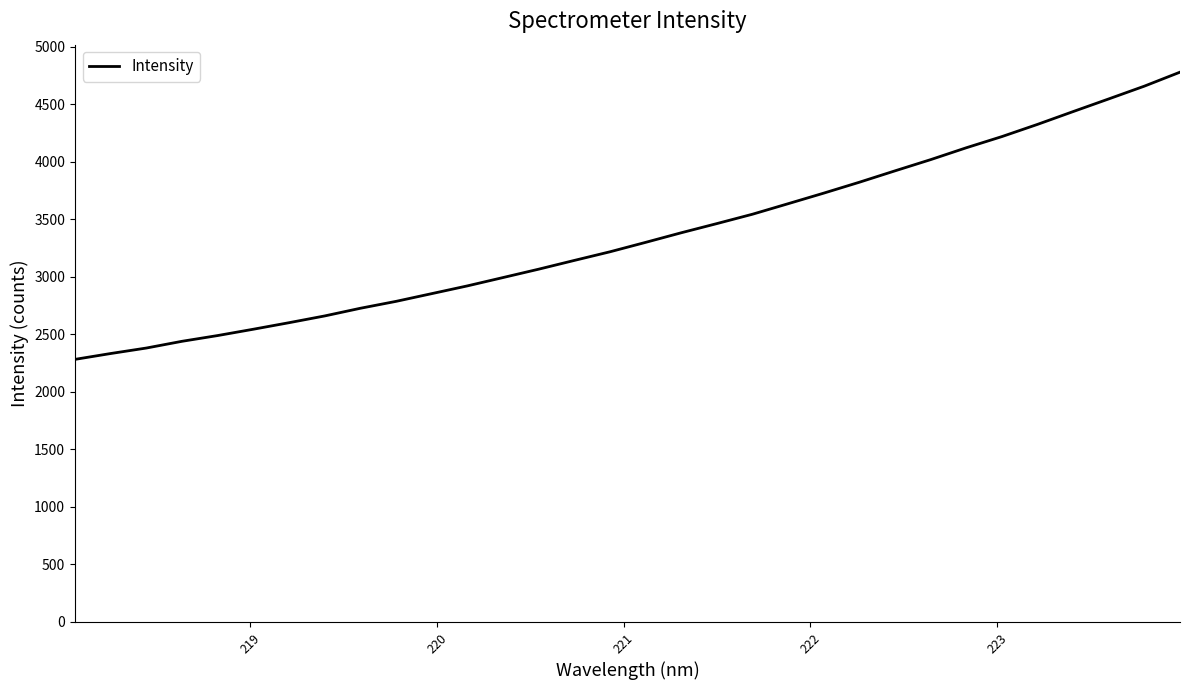

What is the maximum value shown in the chart?

4777.8